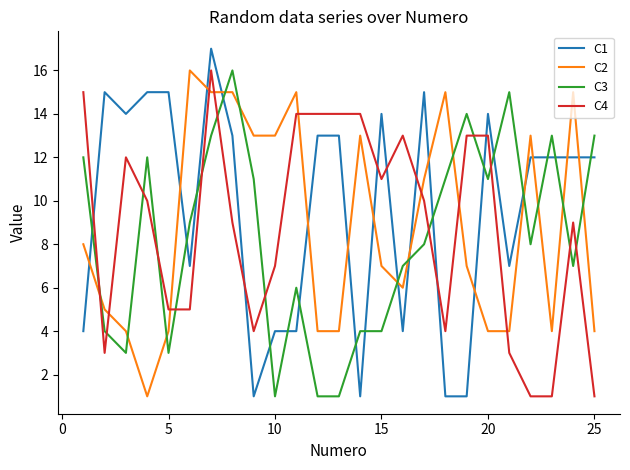

How many series are shown in this chart?

4